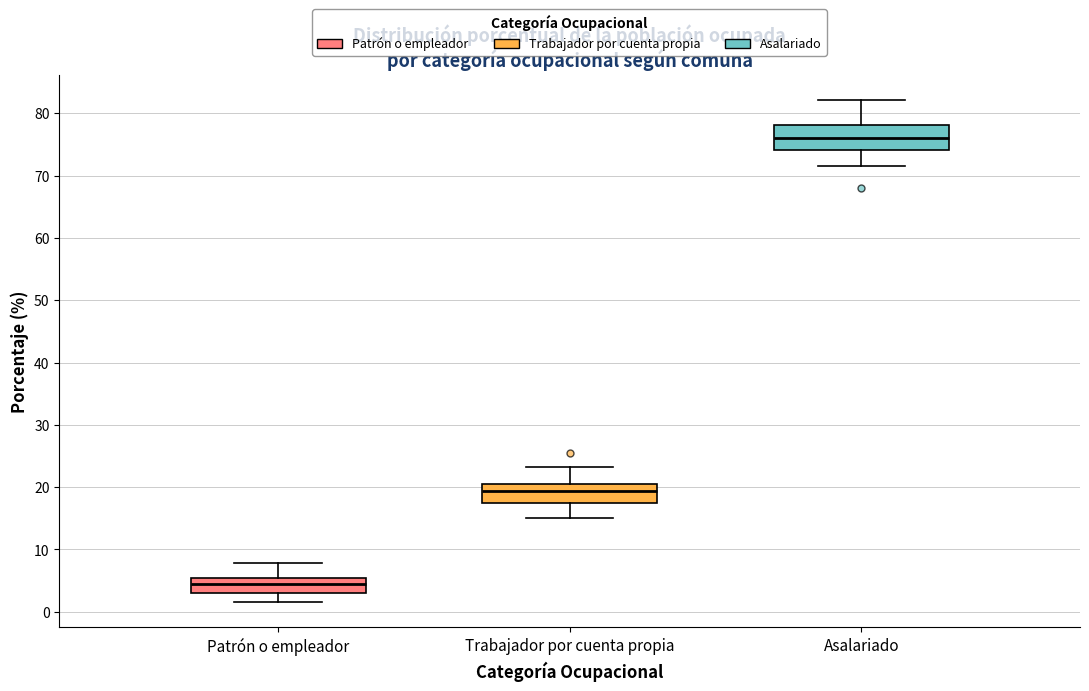

Reading left to right, read every box against the y-axis: the position of its median line, the range the box covers, and the ends of its whiskers. The values are not printed on the chart, so give them approximately, as read against the axis.

Patrón o empleador: median 4, box 3 to 5, whiskers 2 to 8
Trabajador por cuenta propia: median 19, box 17 to 21, whiskers 15 to 23
Asalariado: median 76, box 74 to 78, whiskers 72 to 82